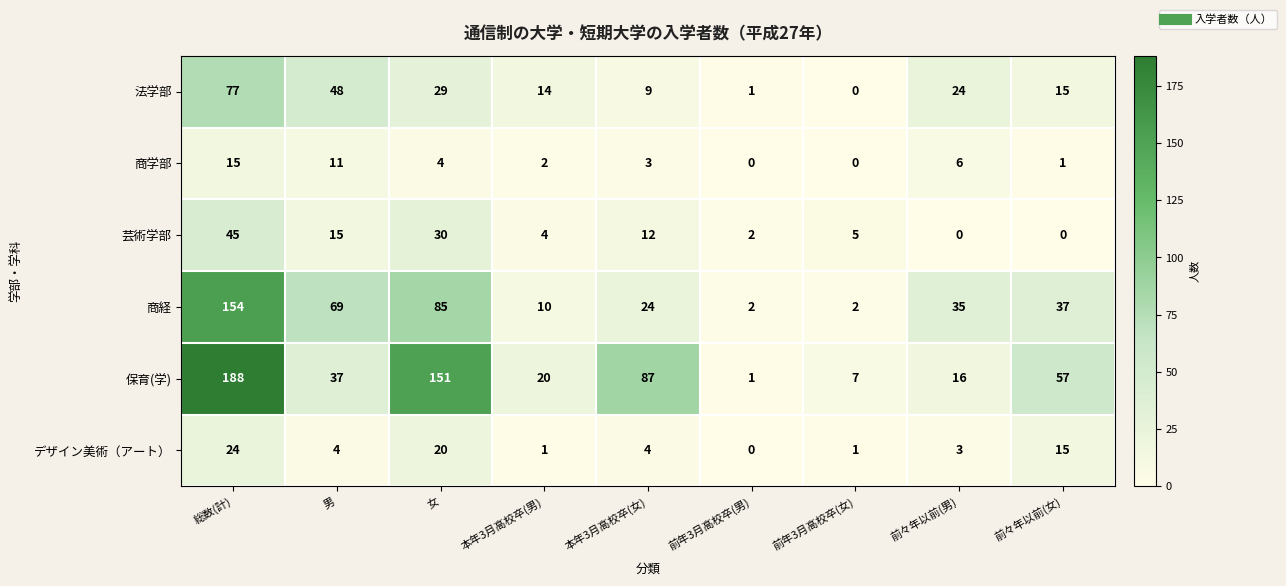

Is it true that 保育(学) equals 57 at 前々年以前(女)?

True